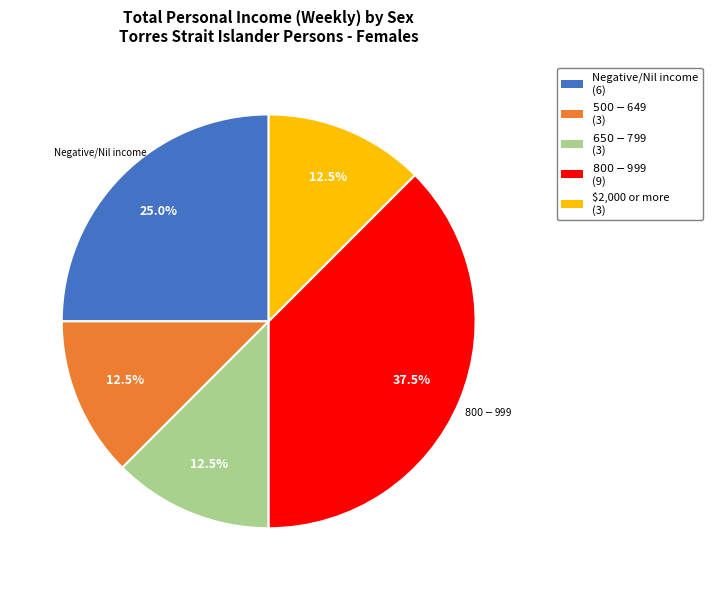

Is there any slice that represents more than half of the pie?

No